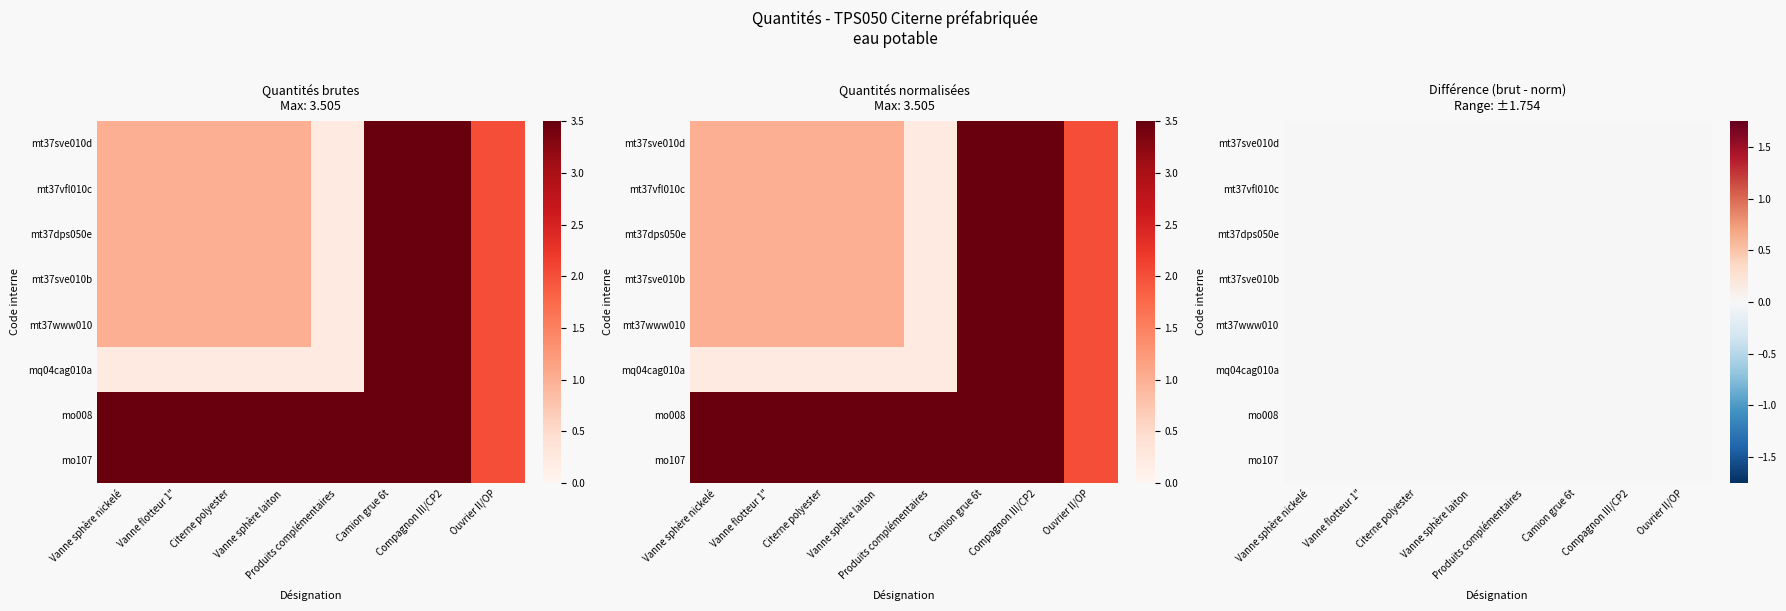

Rank the series by their maximum value, from lowest to highest.

mt37sve010d, mt37vfl010c, mt37dps050e, mt37sve010b, mt37www010, mq04cag010a, mo008, mo107